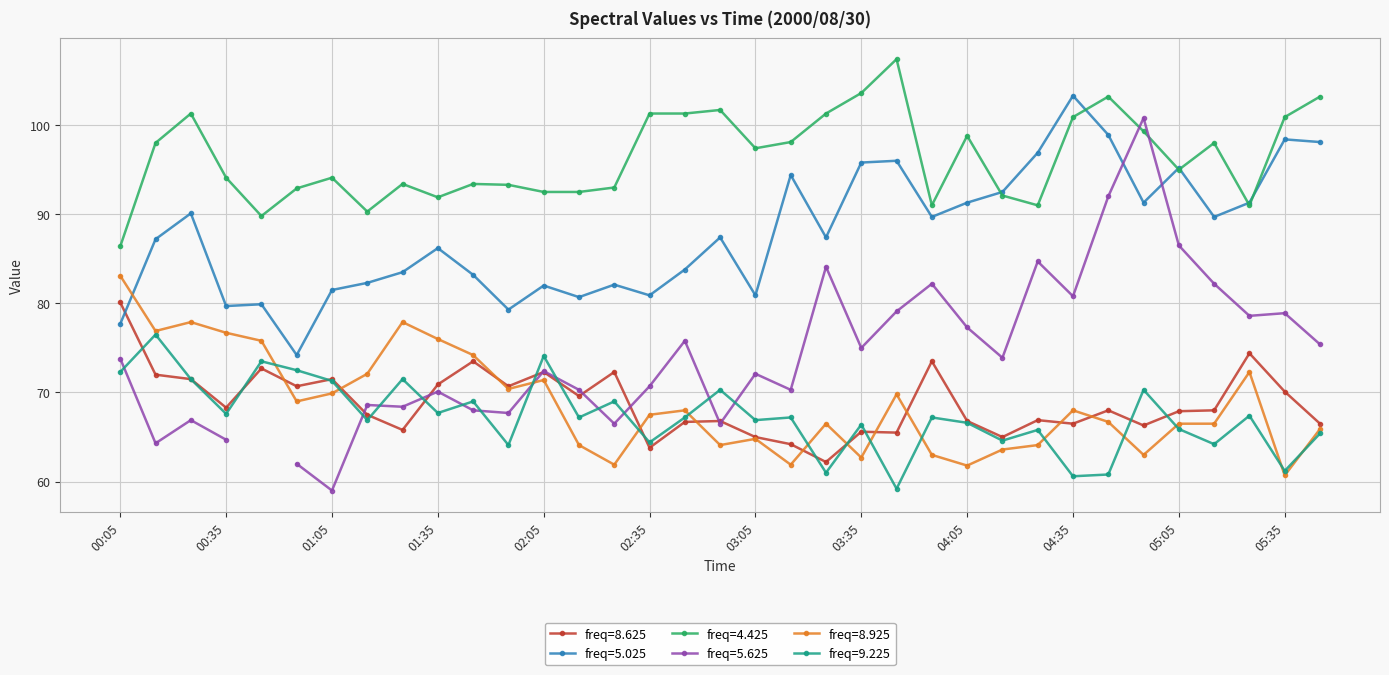

True or false: freq=5.025 and freq=9.225 cross at least once.

False